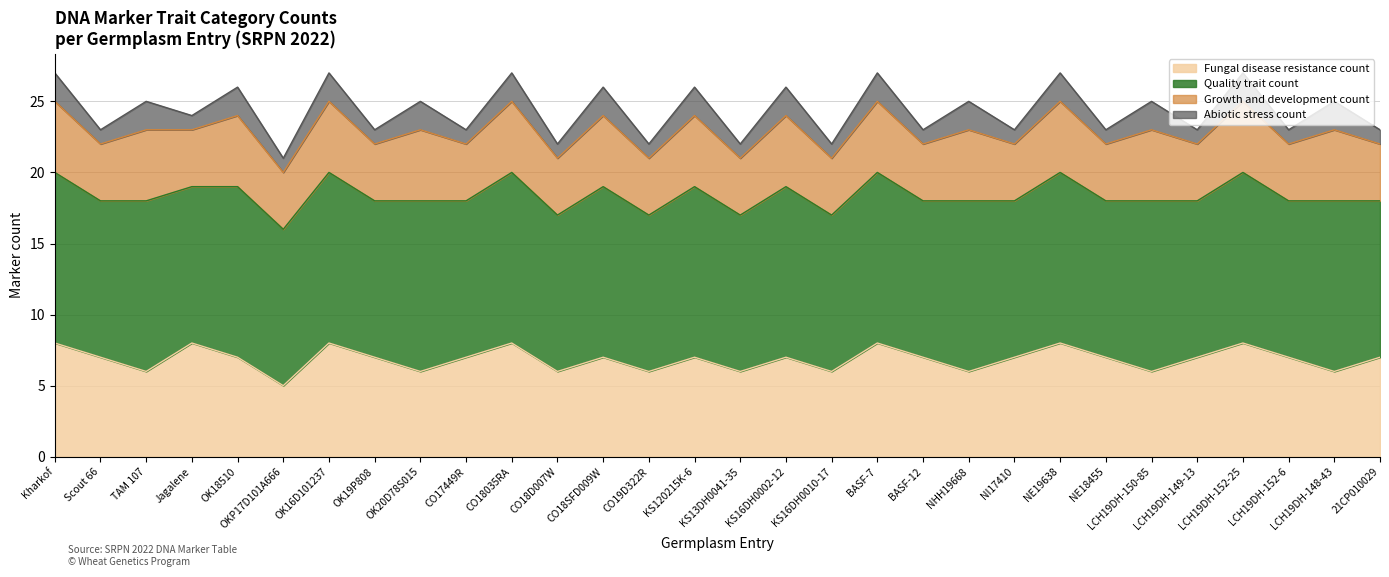

In Quality trait count, how many points are higher than both neighbors (excluding endpoints)?

14